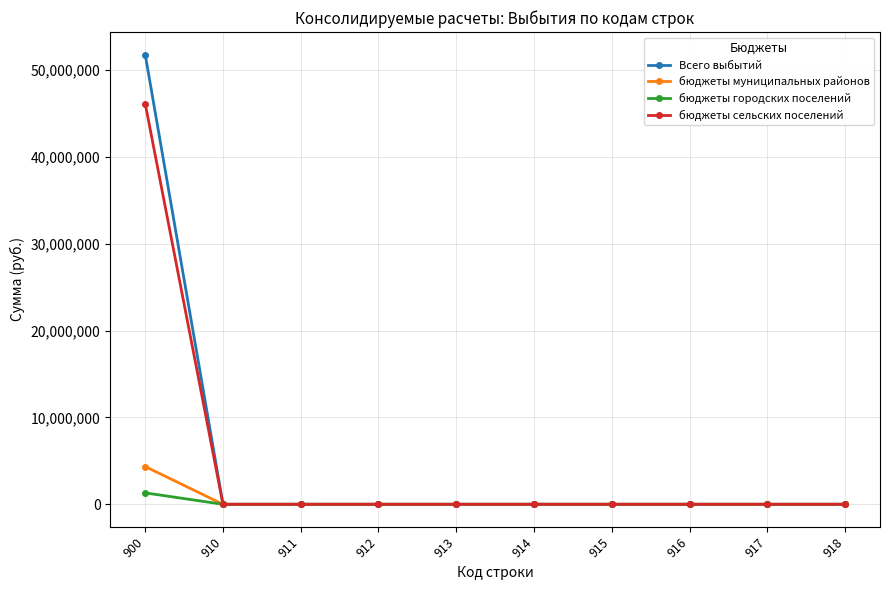

Is it true that бюджеты муниципальных районов equals 2954376.3 at 916?

False